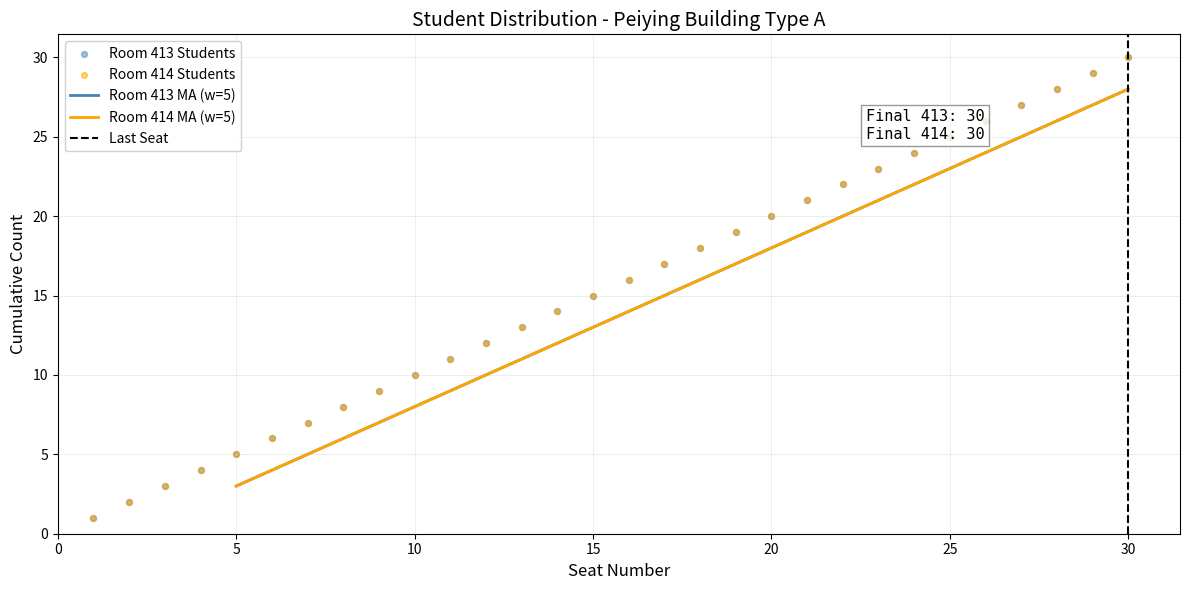

Which series has the widest spread of Y values?

Room 413 Cumulative Students